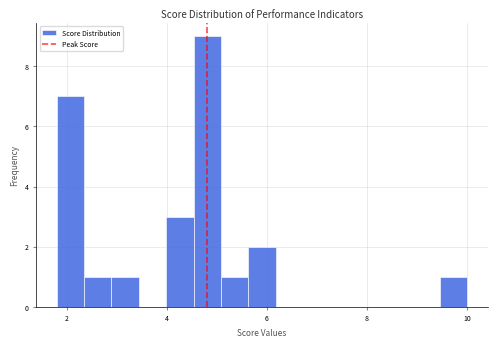

Around what value on the x-axis is the tallest bar? Give the approximate position of its centre, as read against the axis.

4.8